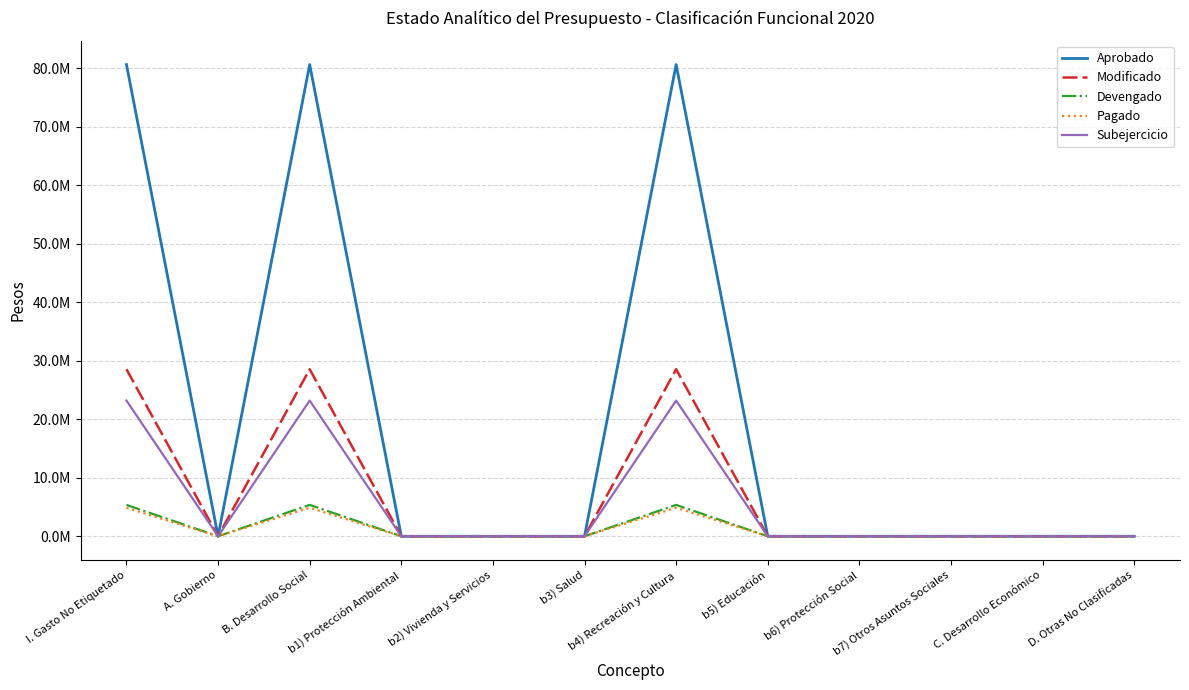

Where is the first local maximum for Devengado?

B. Desarrollo Social